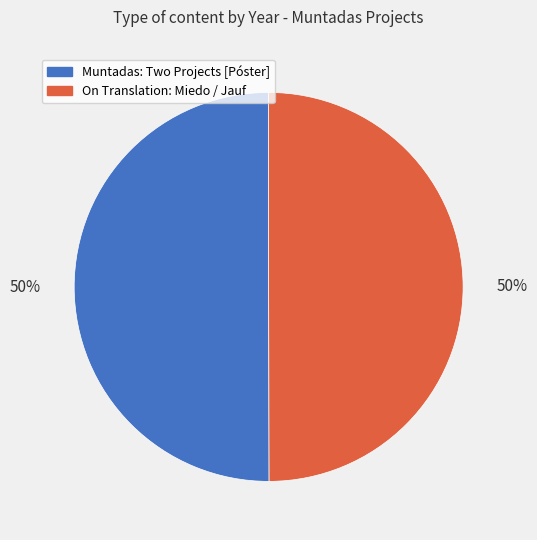

To the nearest percent, what portion does On Translation: Miedo / Jauf represent?

50%